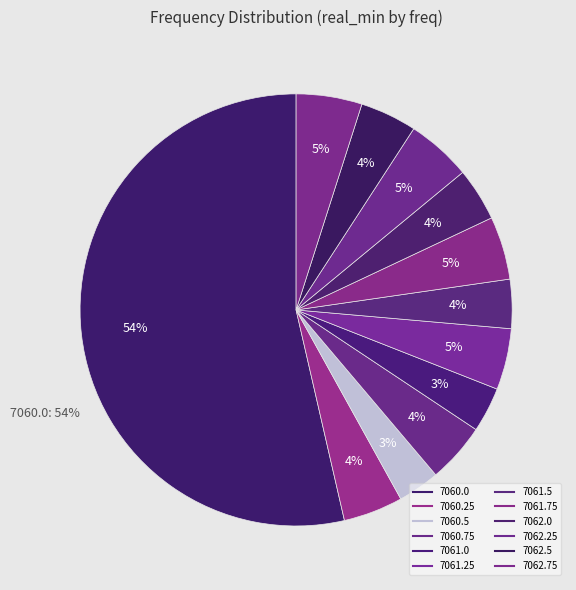

Which category has the smallest portion of the pie?

7060.5